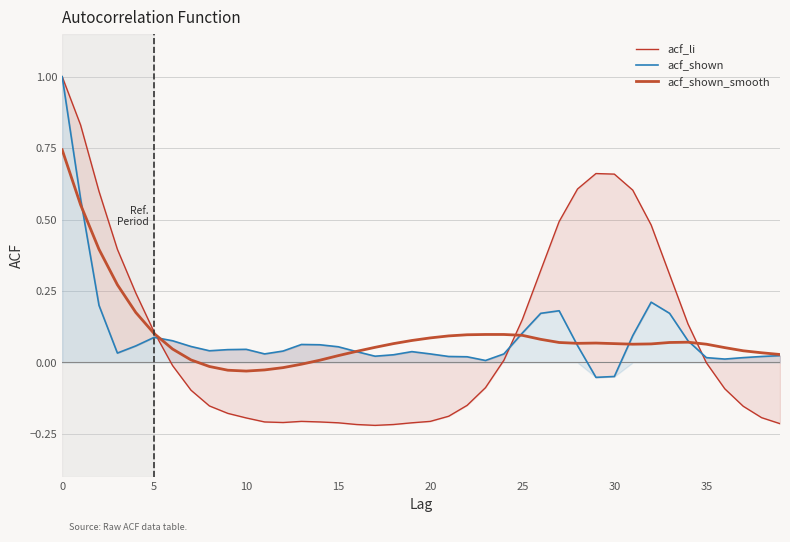

How many times do acf_shown_smooth and acf_li cross each other?

3